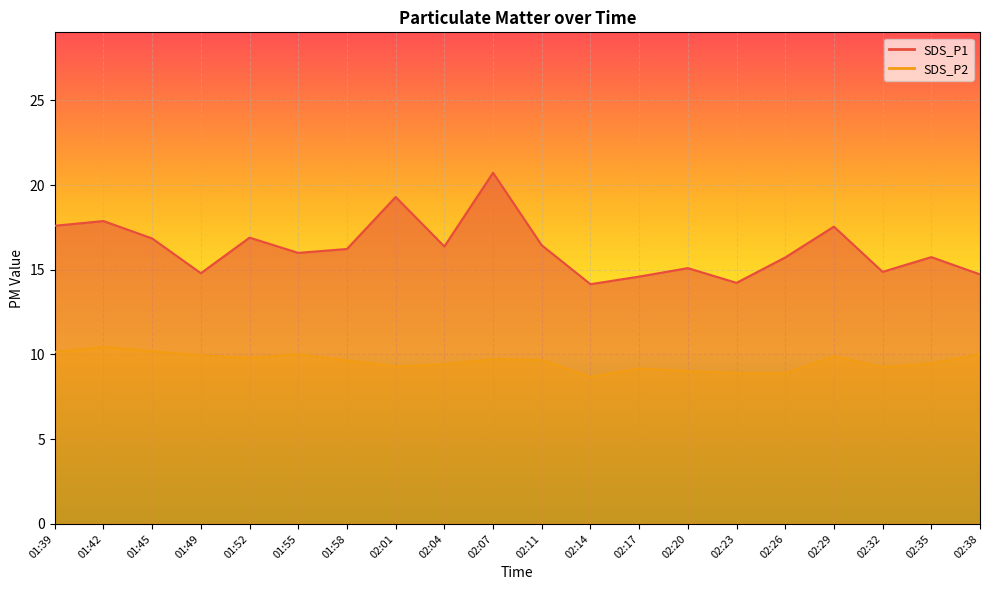

What is the difference between the highest and lowest values at 02:29?

7.7